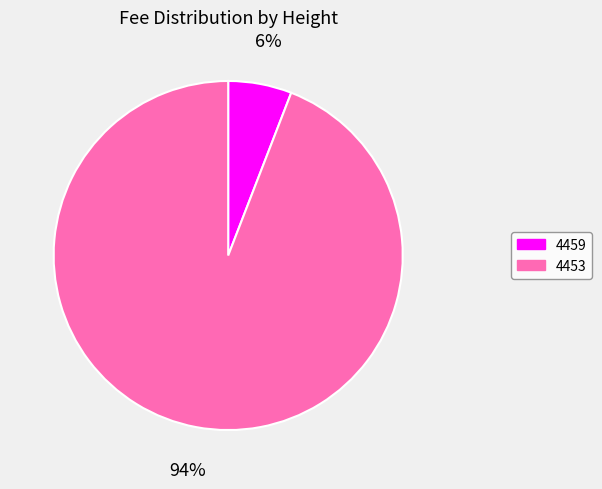

The 4453 slice represents 99% of the pie. True or false?

False